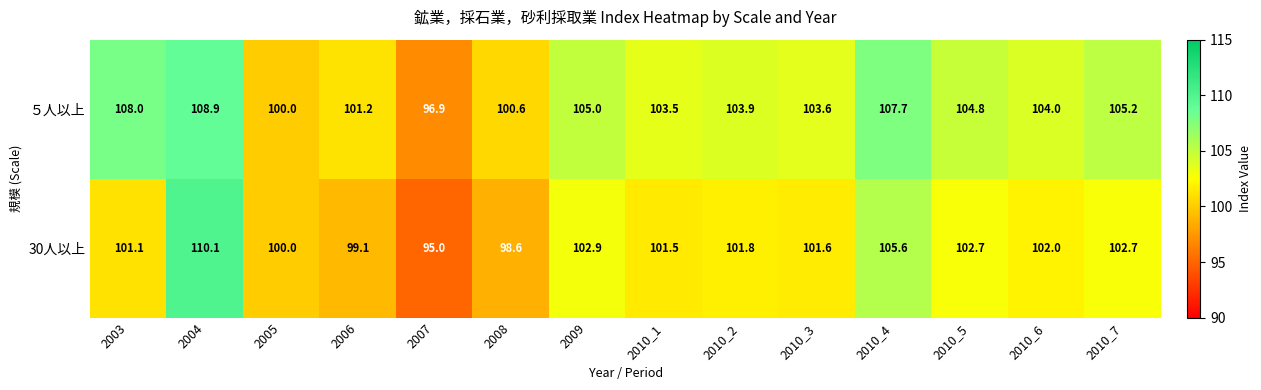

Which label corresponds to the largest value in the chart?

2004